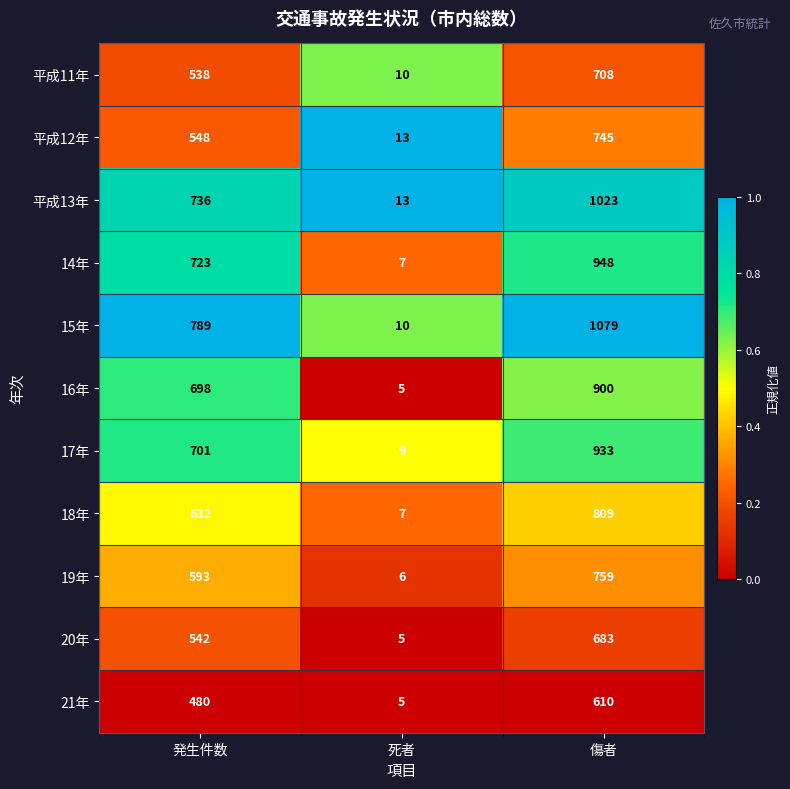

True or false: 15年 has a value of 6 at 死者.

False